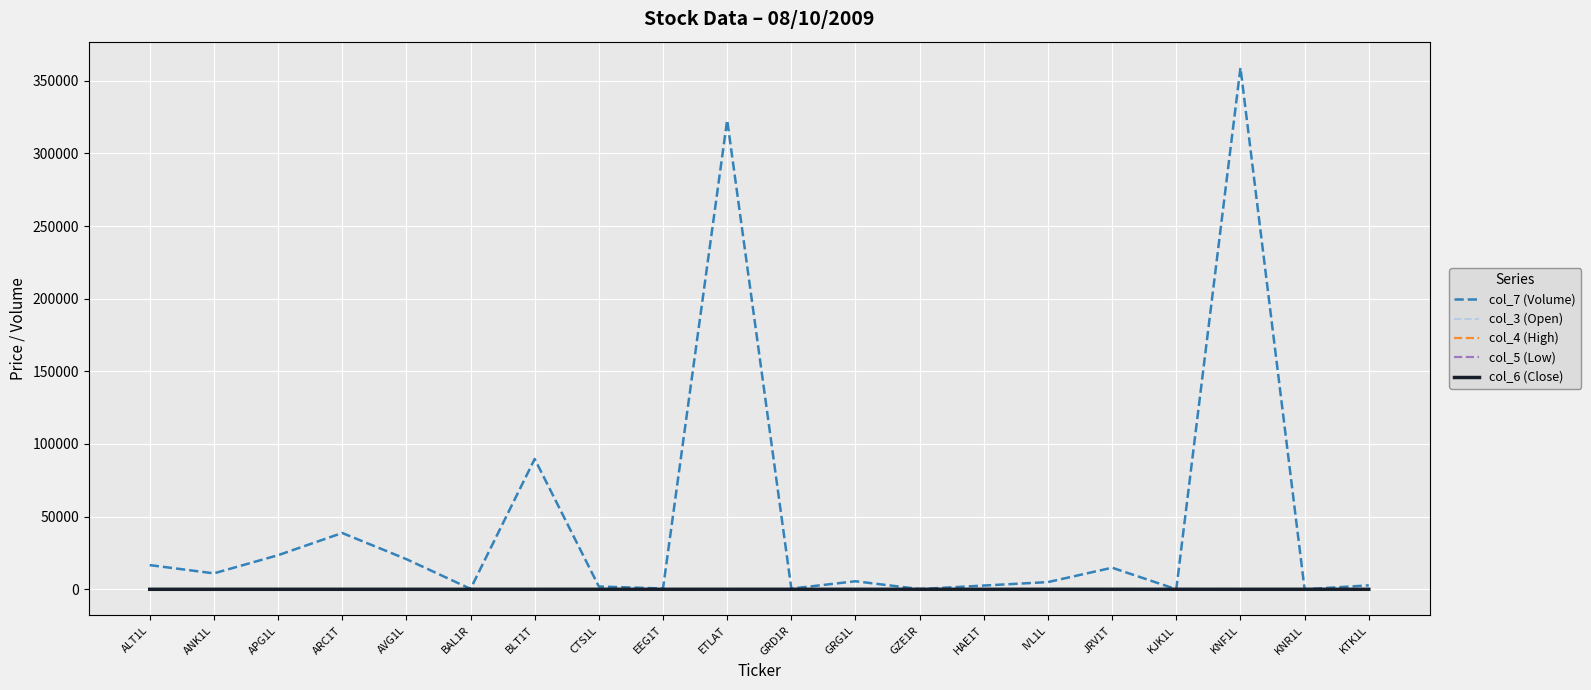

What is the approximate value of col_5 (Low) at CTS1L?

5.4